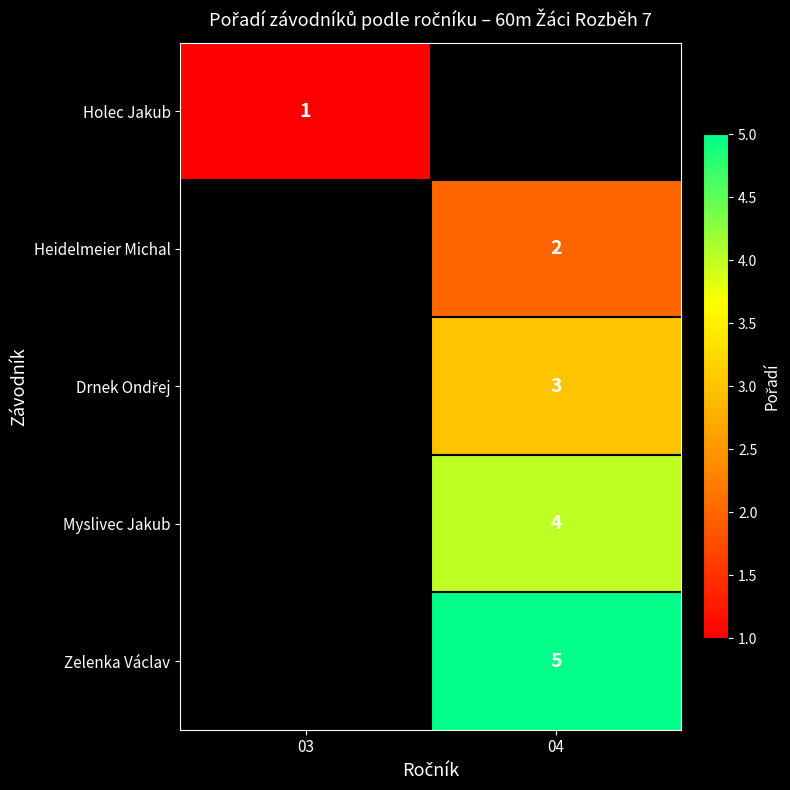

True or false: Heidelmeier Michal has a value of 1 at 04.

False